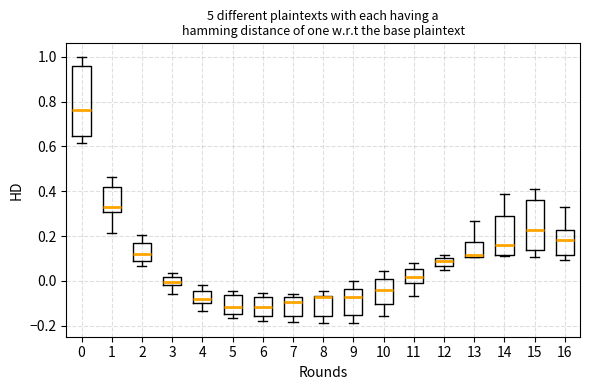

Where is the lower edge of the box at x = 6 on the y-axis? The values are not printed on the chart, so give them approximately, as read against the axis.

-0.16